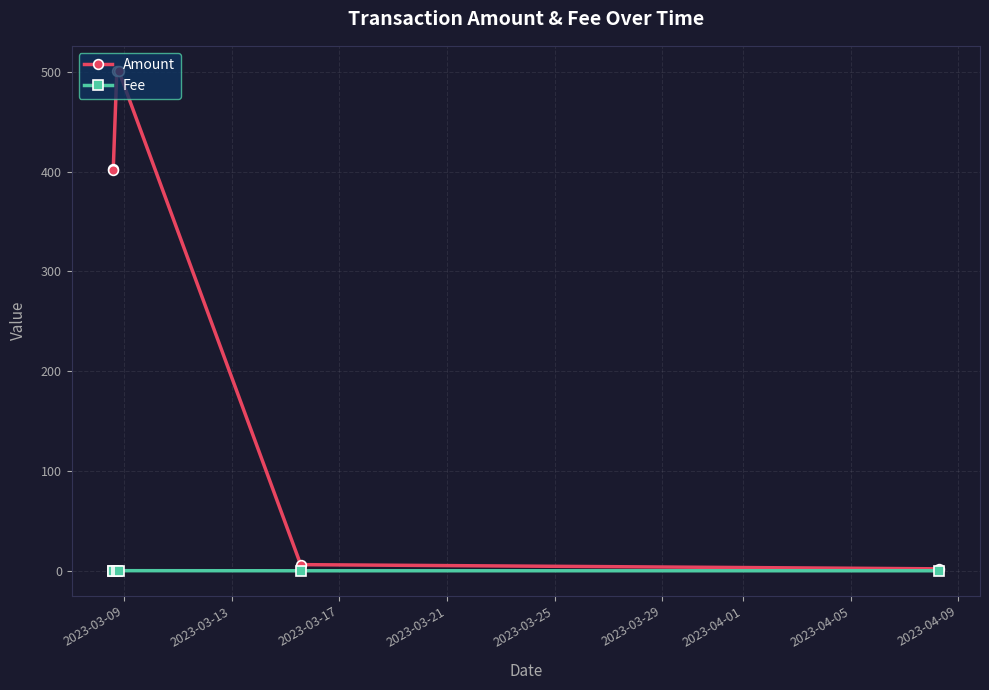

Rank the series by their average value, from highest to lowest.

Amount, Fee